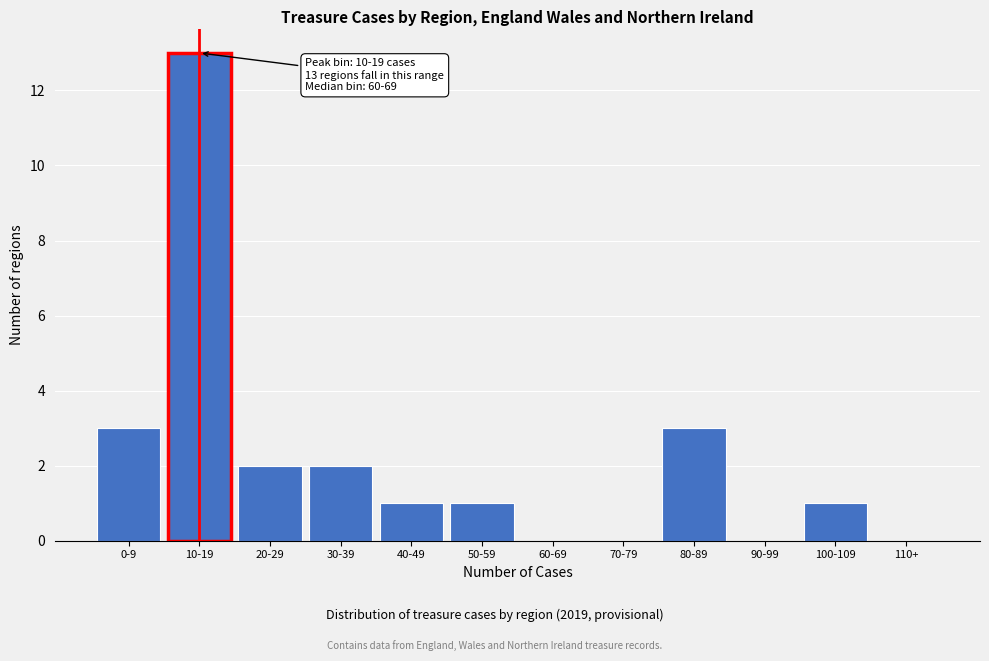

Reading right to left, list all the values displayed in this chart.

110+=0	100-109=1	90-99=0	80-89=3	70-79=0	60-69=0	50-59=1	40-49=1	30-39=2	20-29=2	10-19=13	0-9=3